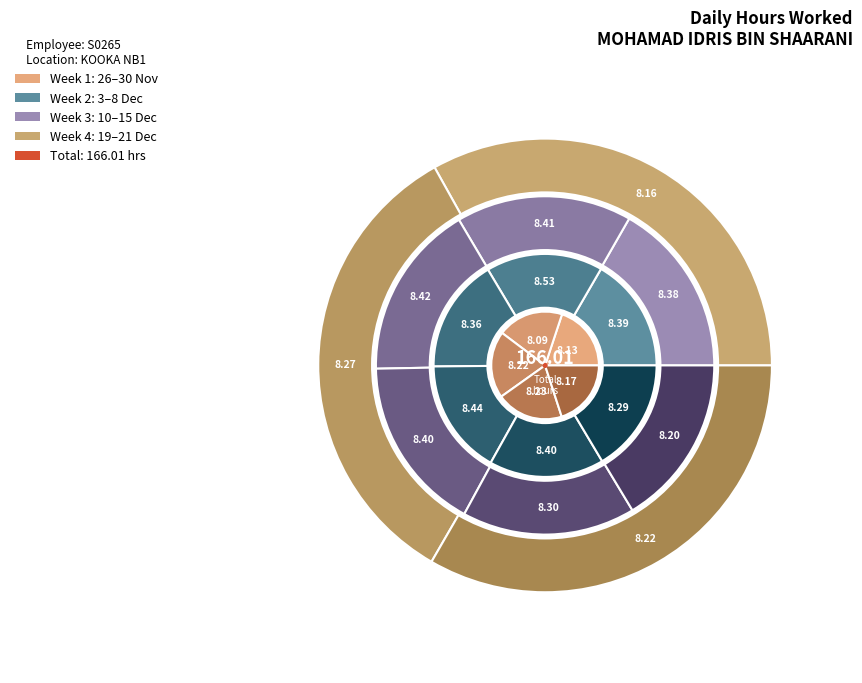

To the nearest percent, what is the combined percentage of 29-Tue and 3-Sat?

10%